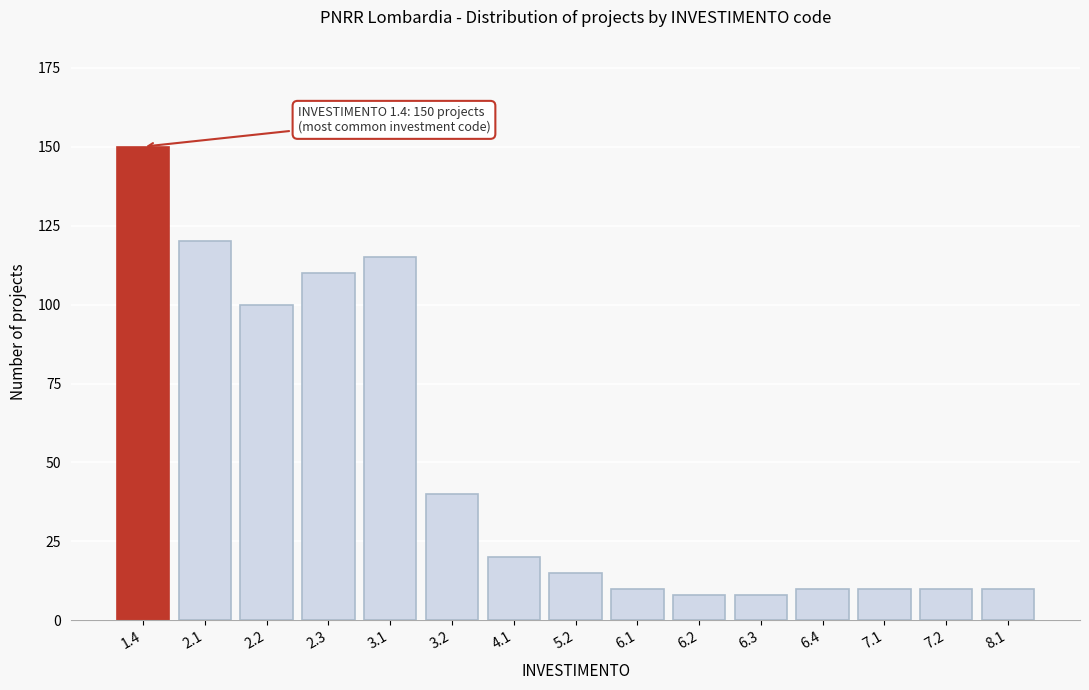

Reading left to right, extract all data points from this chart.

150	120	100	110	115	40	20	15	10	8	8	10	10	10	10